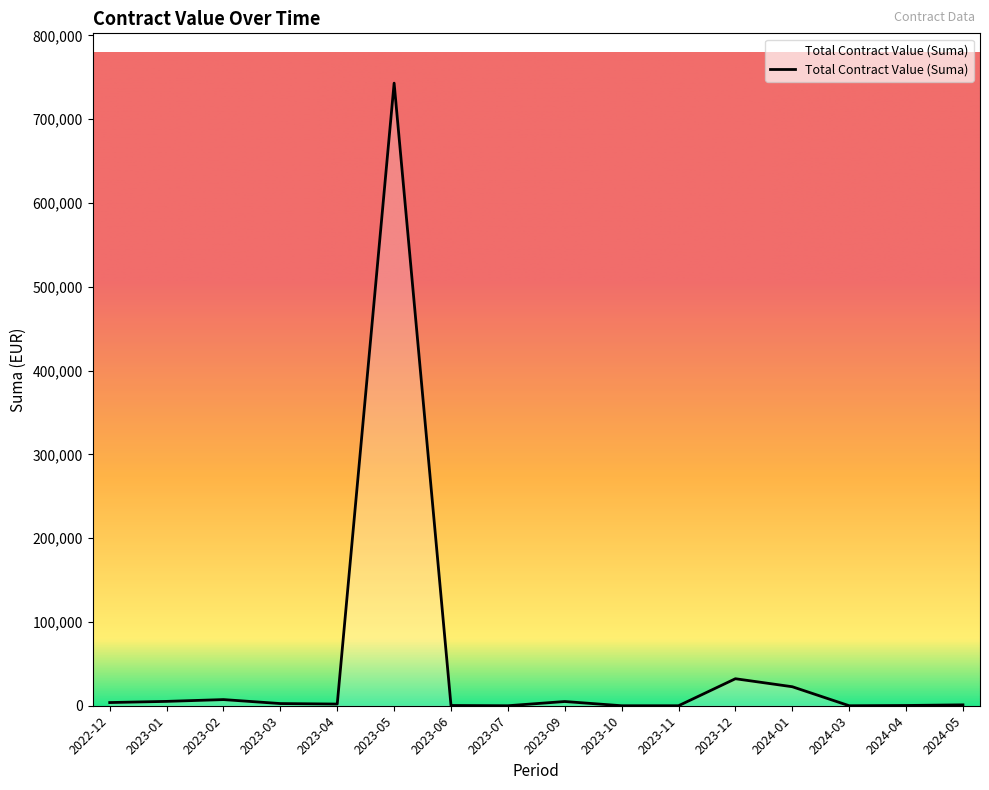

What is the change in value from 2023-10 to 2024-01?

+22672